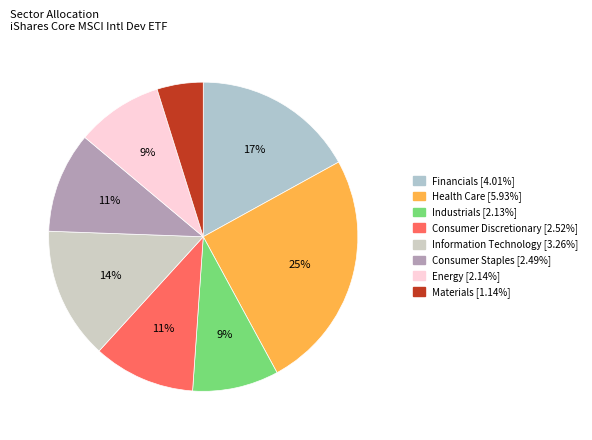

To the nearest percent, what is the combined percentage of Consumer Staples and Industrials?

20%